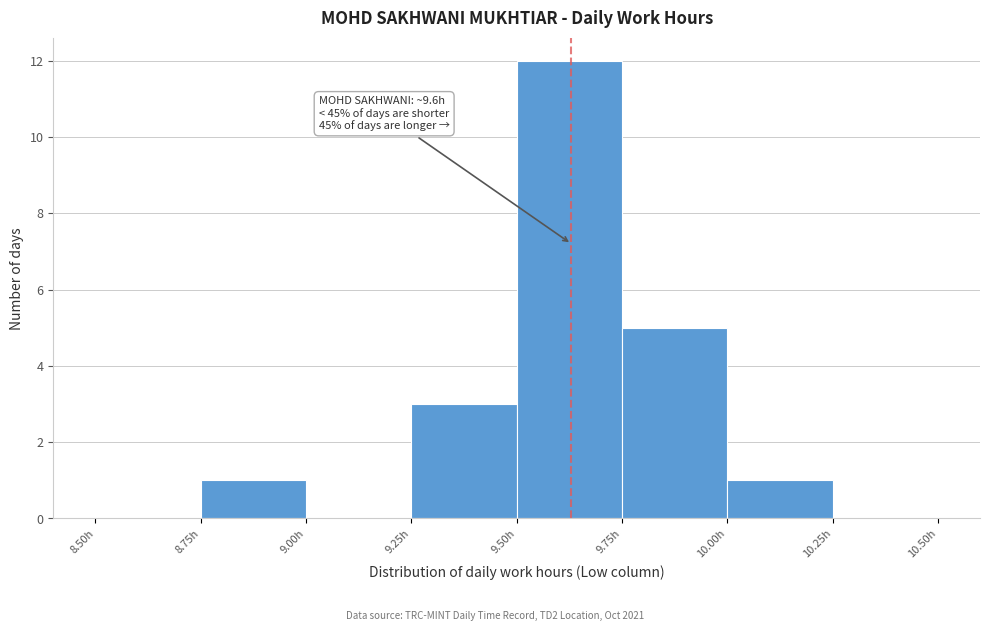

Over which range of the x-axis is the bar tallest?

9.50 to 9.75